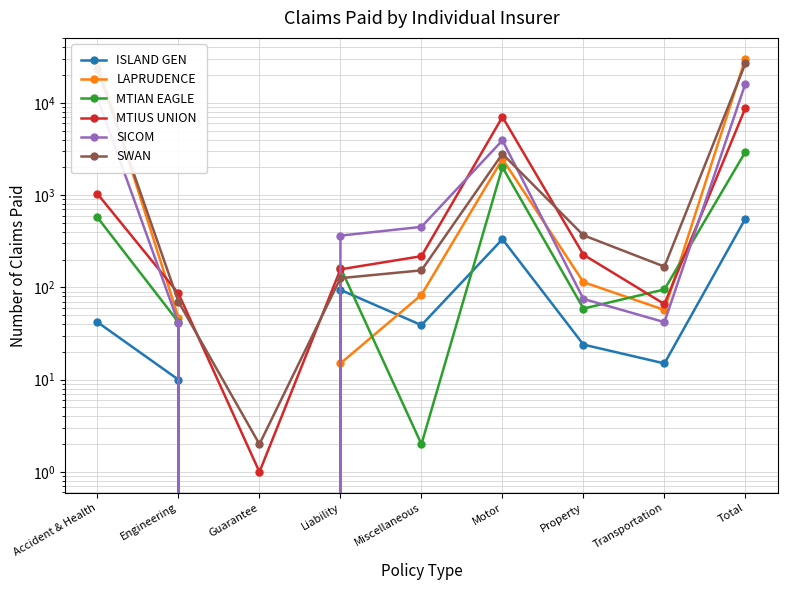

Between Transportation and Engineering, which is larger?

Transportation